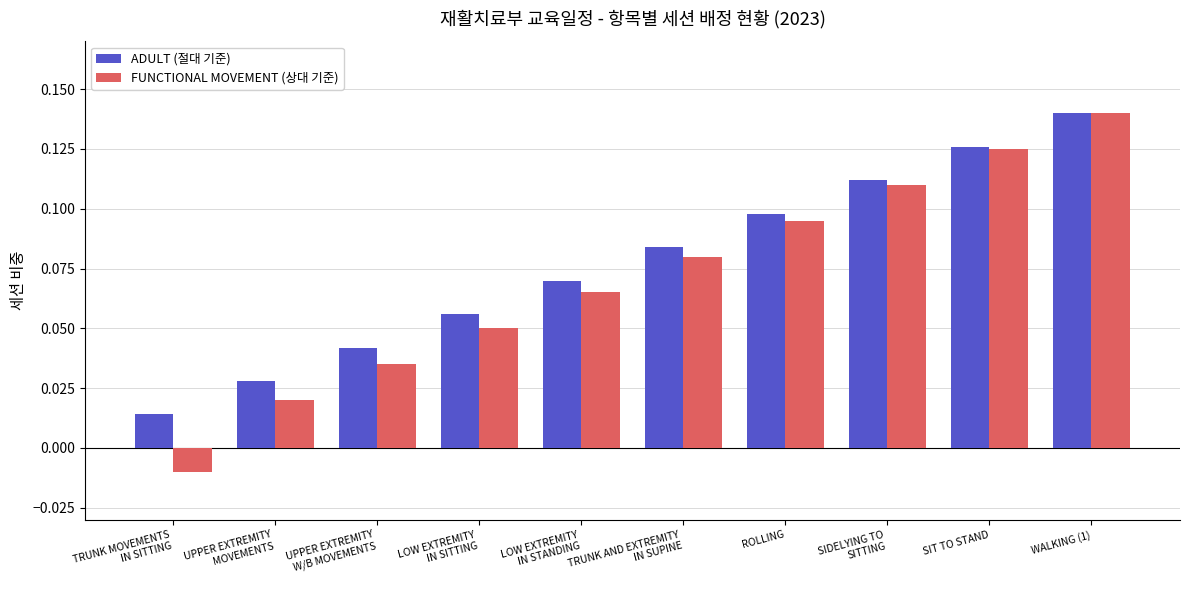

What is the sum of all ADULT (절대 기준) values?

0.8